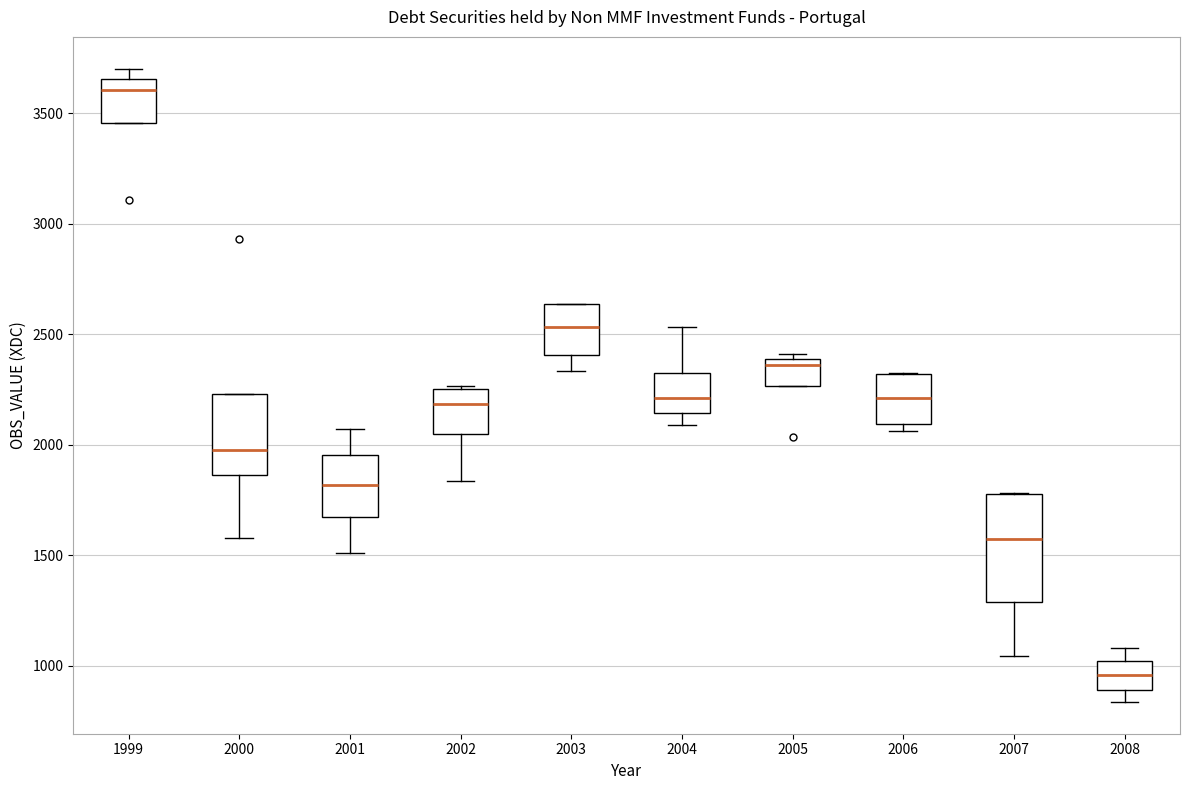

Which box is the tallest, from its lower edge to its upper edge?

2007